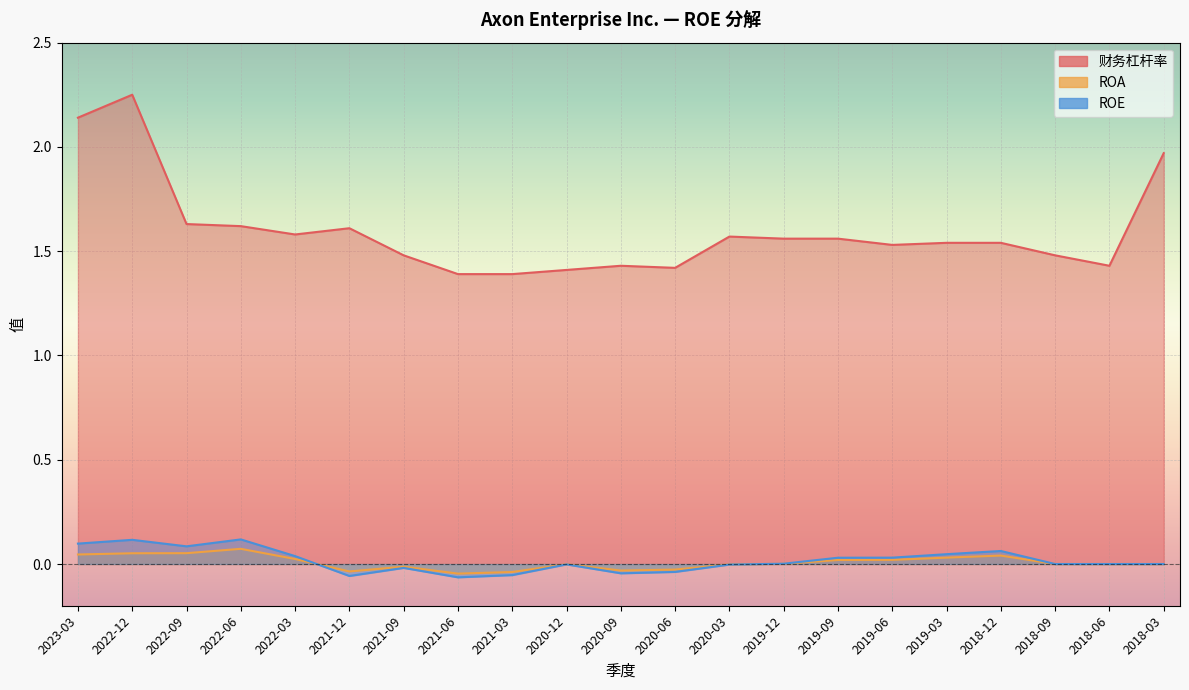

List the series in order of their peak value, lowest first.

ROA, ROE, 财务杠杆率